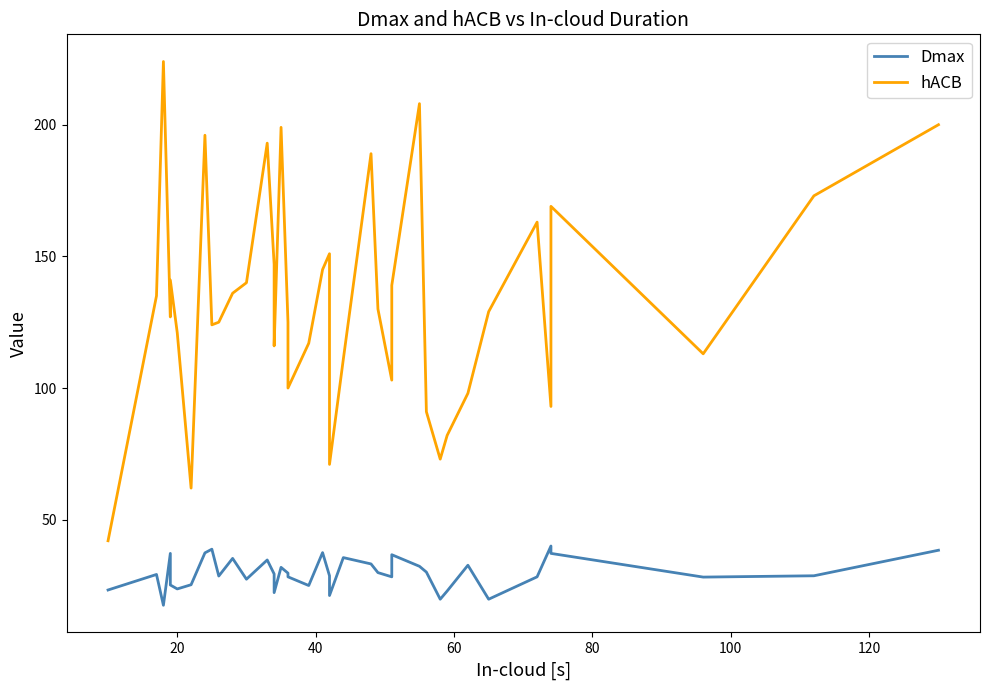

Which series has the largest range (max minus min)?

hACB